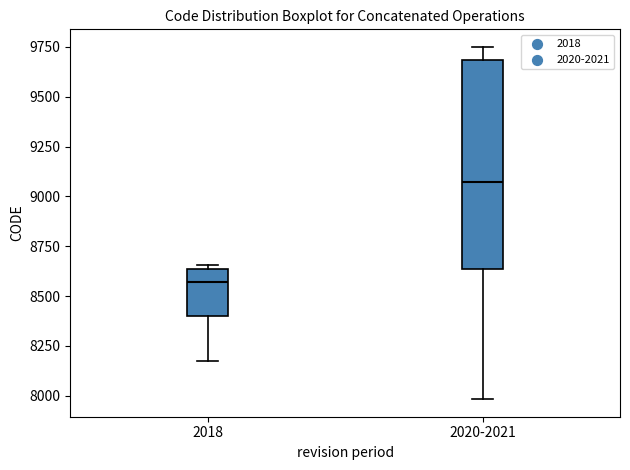

Reading left to right, transcribe this box plot: for each box, give where its median line is, the range the box spans, and where its two whiskers end, as read against the y-axis. The values are not printed on the chart, so give them approximately, as read against the axis.

2018: median 8550, box 8400 to 8650, whiskers 8150 to 8650 (just above the box's upper edge)
2020-2021: median 9050, box 8650 to 9700, whiskers 8000 to 9750